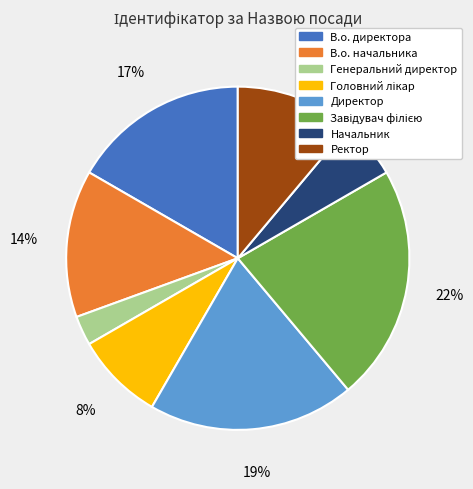

Does Директор account for over 50% of the chart?

No